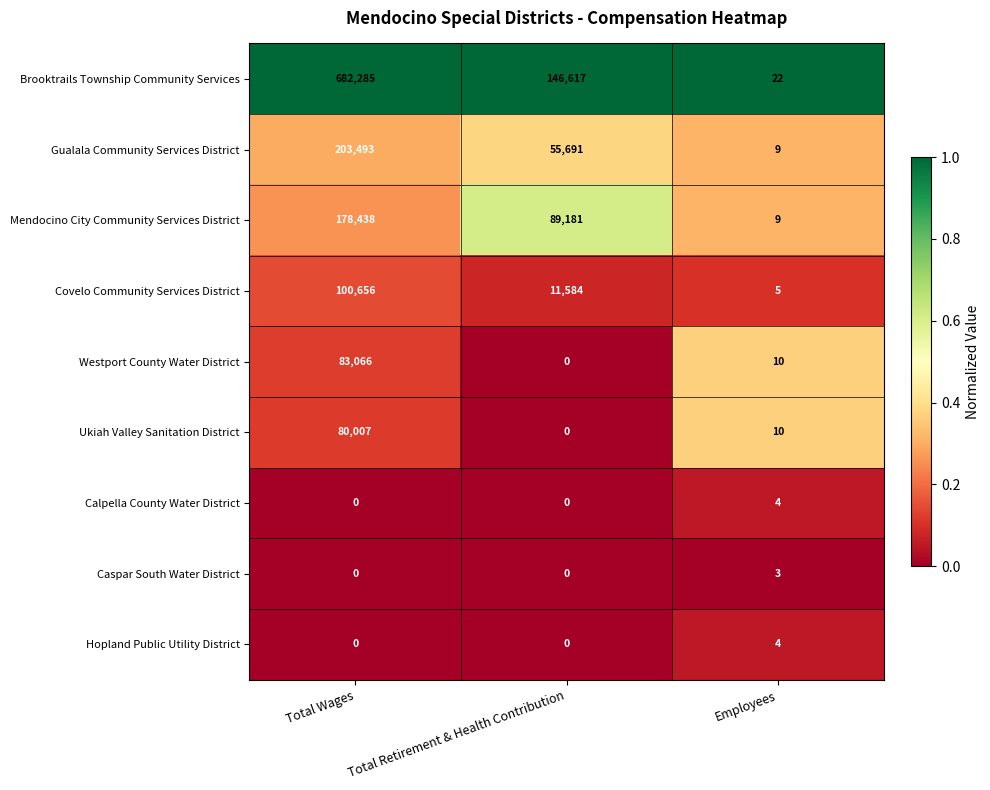

The value of Ukiah Valley Sanitation District at Total Wages is 45044. True or false?

False